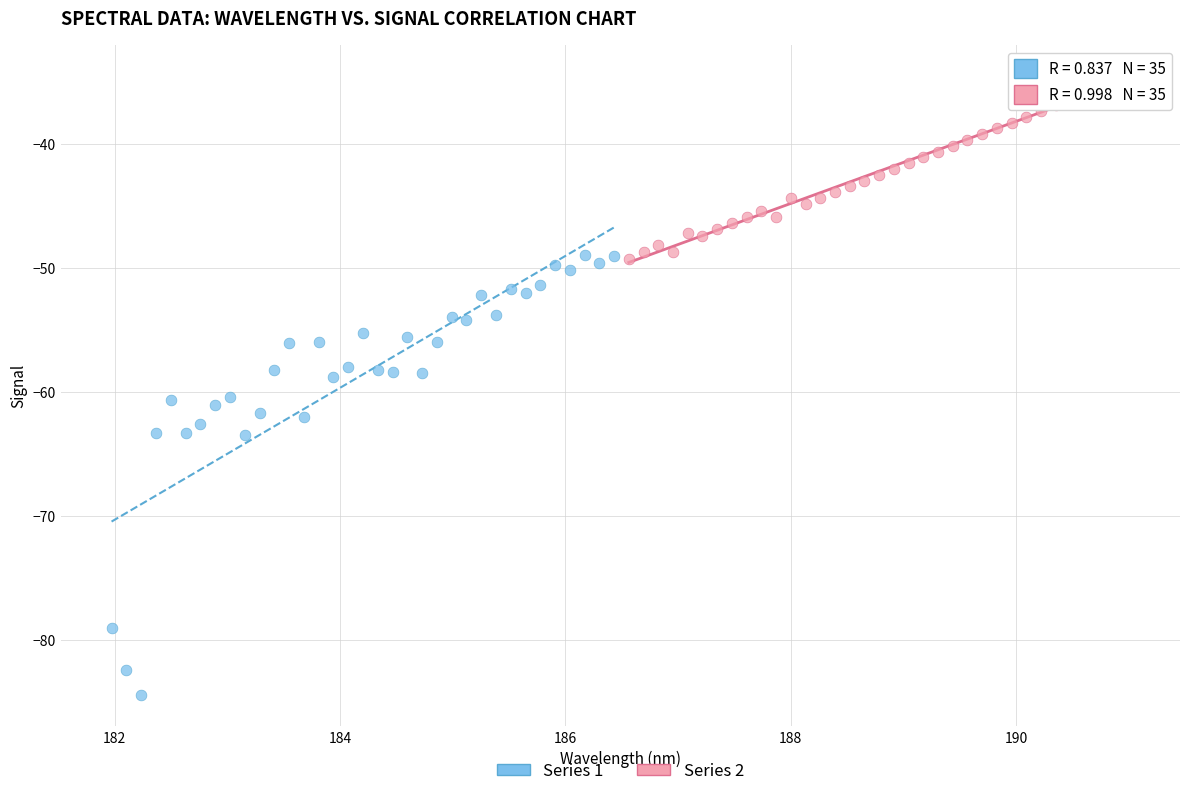

Which series contains the highest Y value?

Series 2